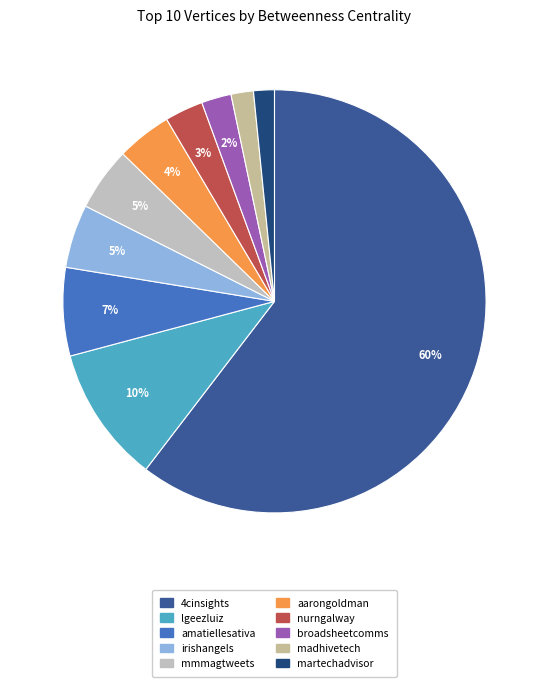

To the nearest percent, what is the average slice percentage?

10%